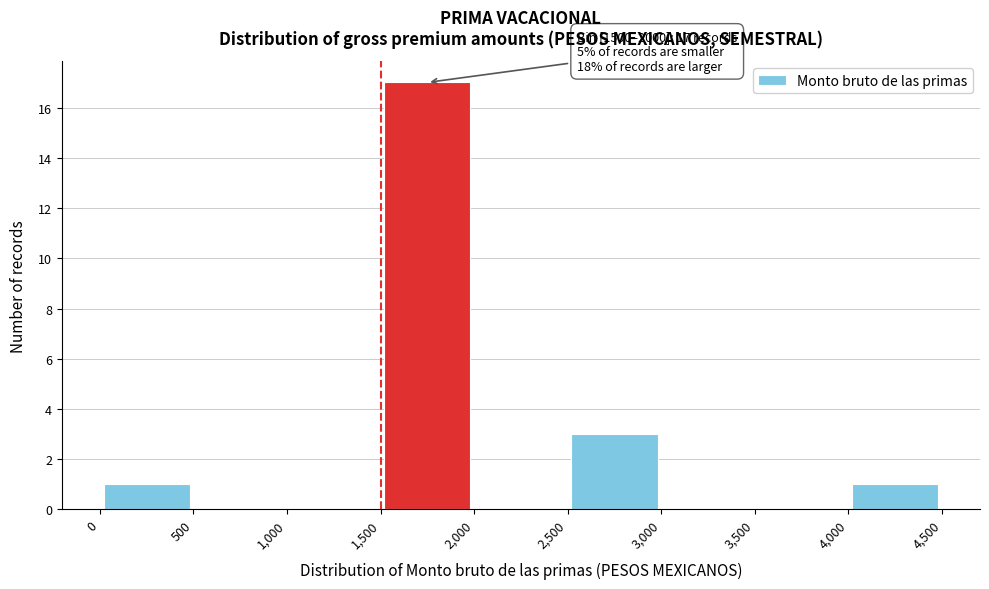

Which range on the x-axis has the tallest bar?

1,500 to 2,000